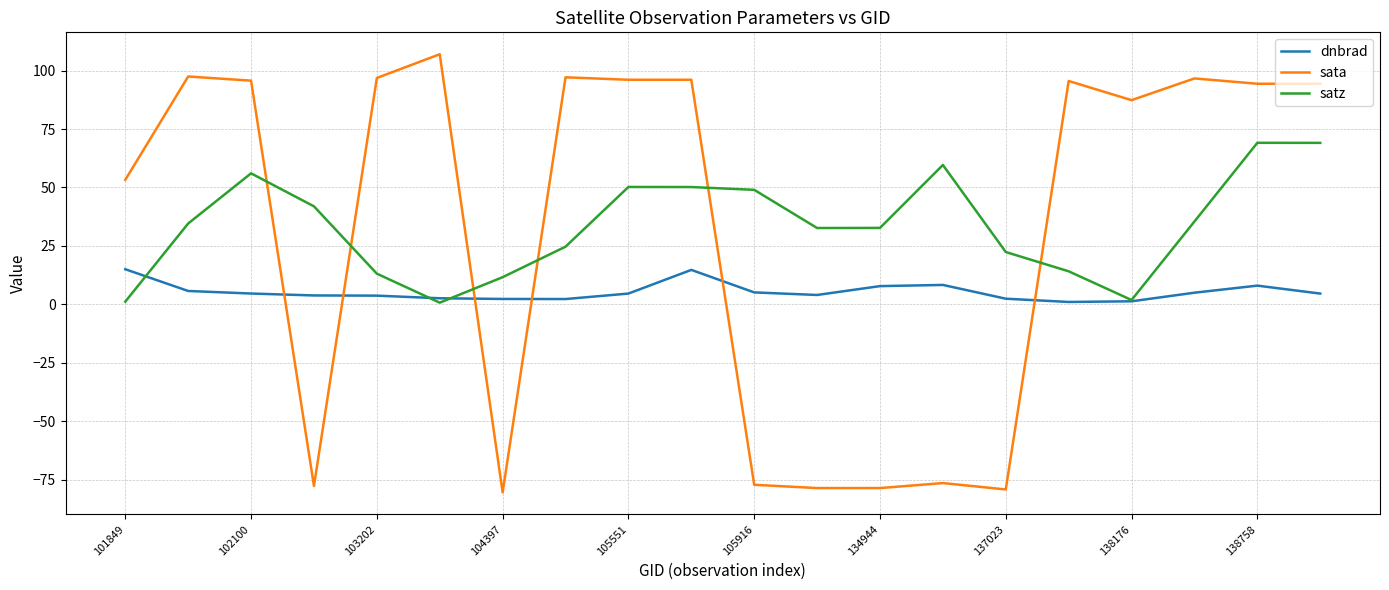

What is the highest value of the sata series?

107.0